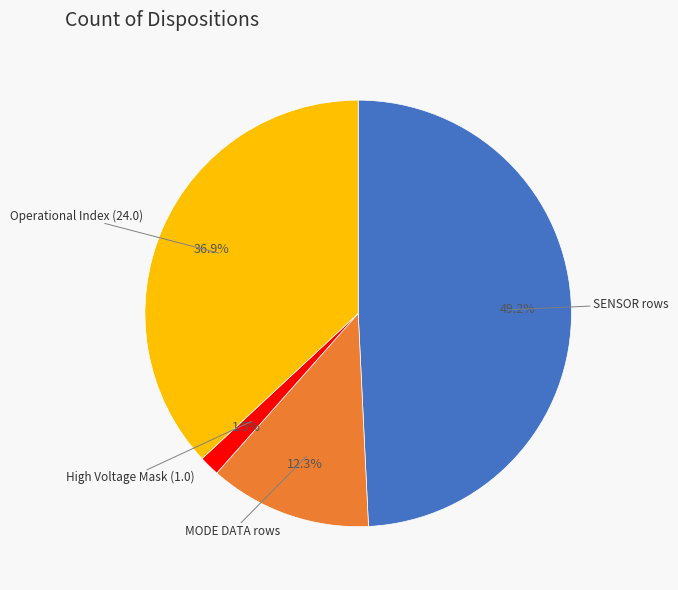

Is there any slice that represents more than half of the pie?

No